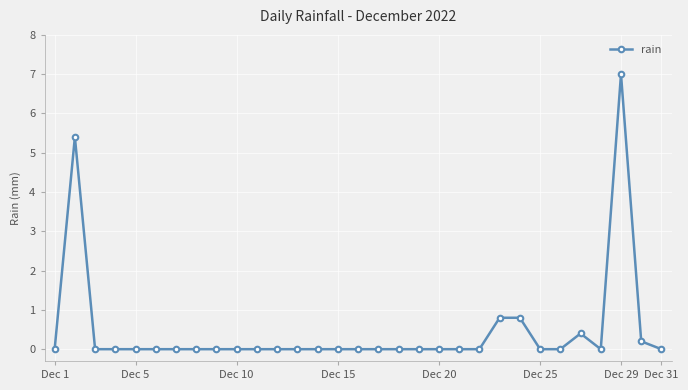

What is the greatest value displayed?

7.0